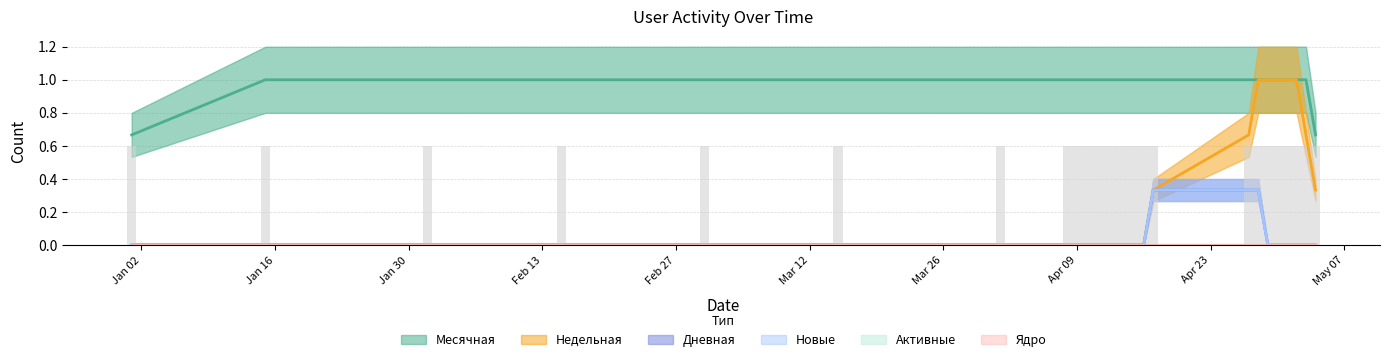

Is the value of Дневная at 2024-04-27 greater than the value of Новые at 2024-05-04?

Yes